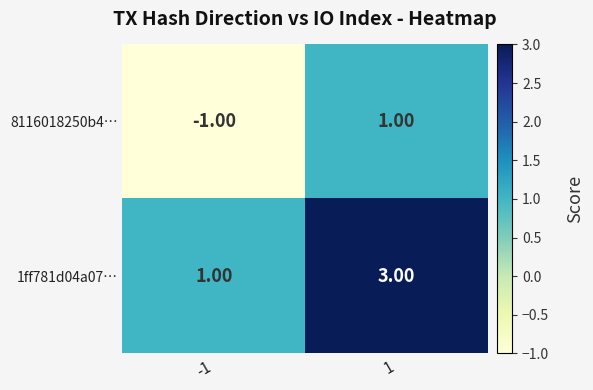

What is the sum of all 1ff781d04a07… values?

4